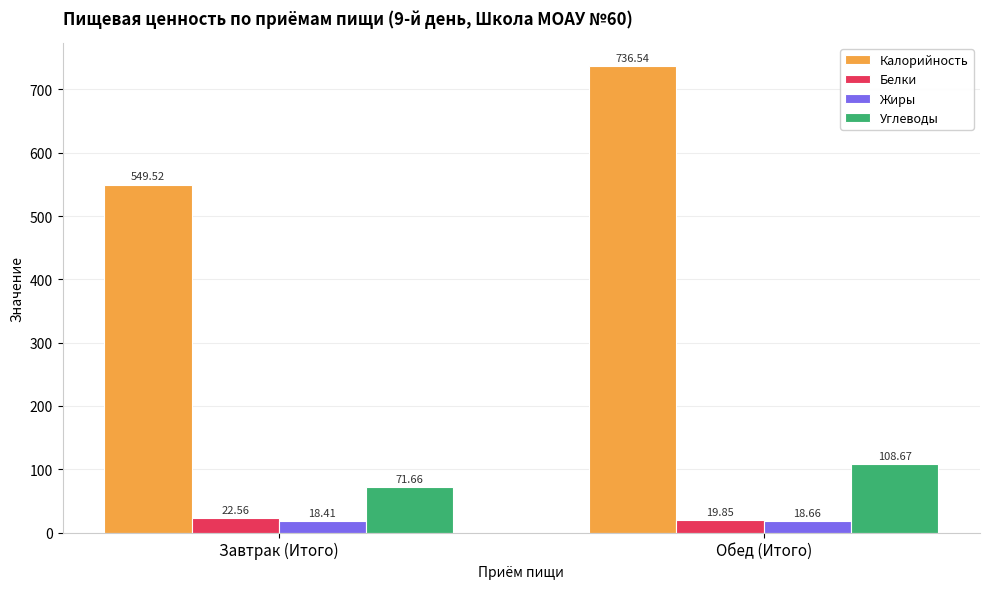

What is the label of the 2nd bar from the right?

Завтрак (Итого)